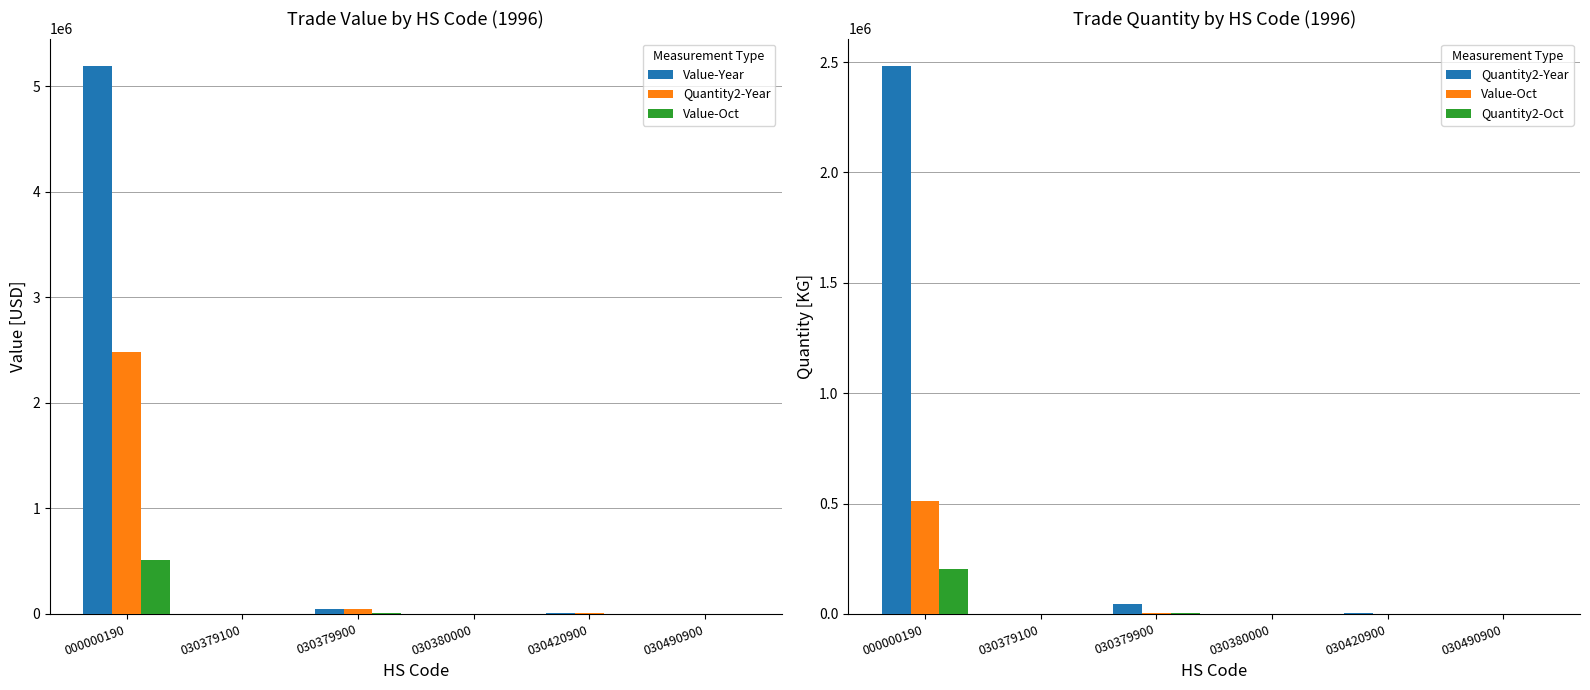

The Value-Oct series shows 5140 at 030379900. True or false?

True